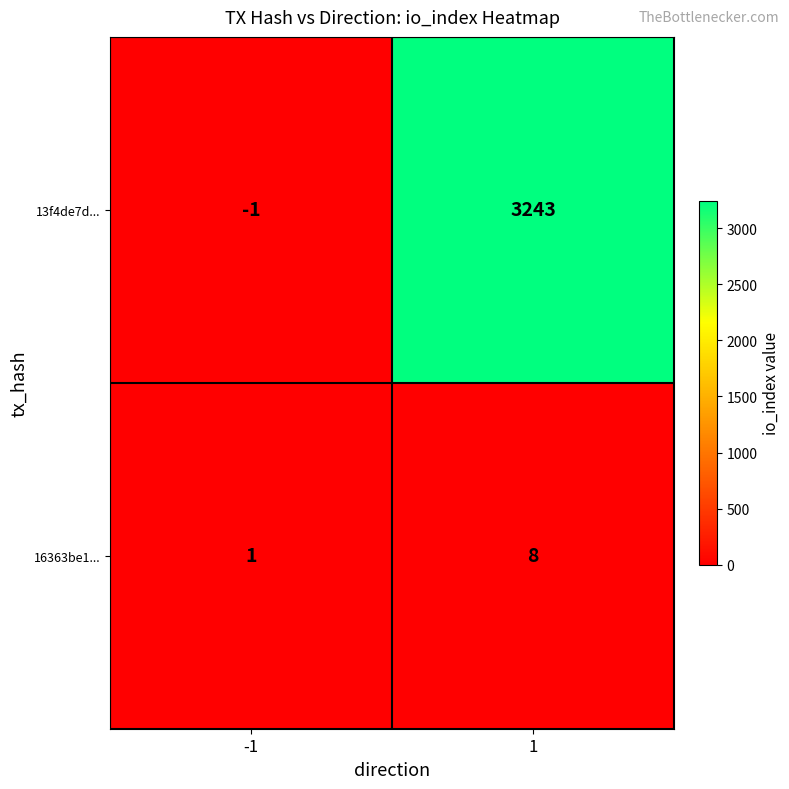

Between -1 and 1, which series saw the biggest shift?

13f4de7d...